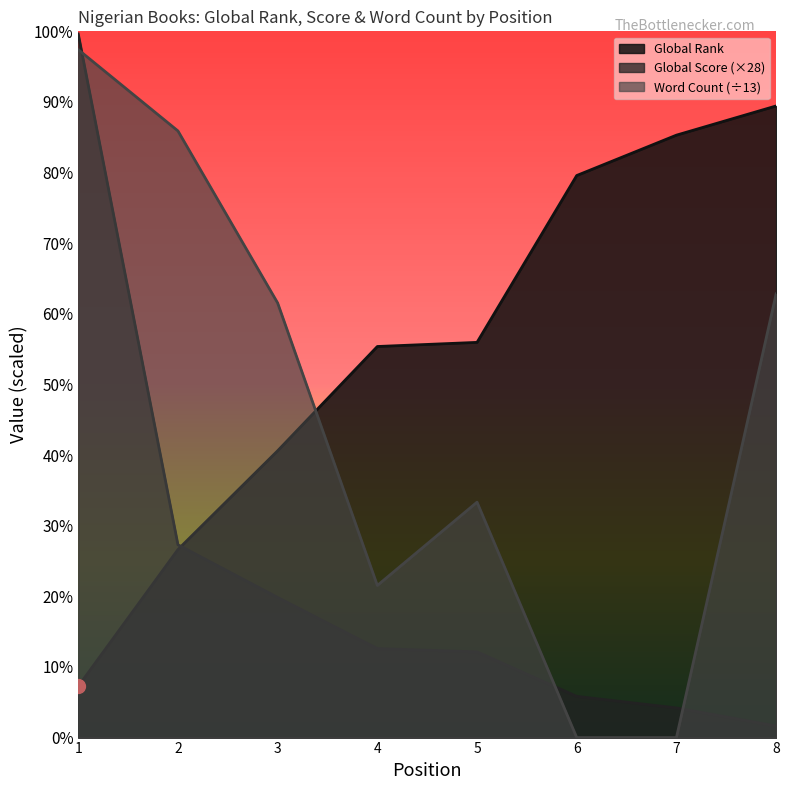

Which category has the highest value across all series?

1